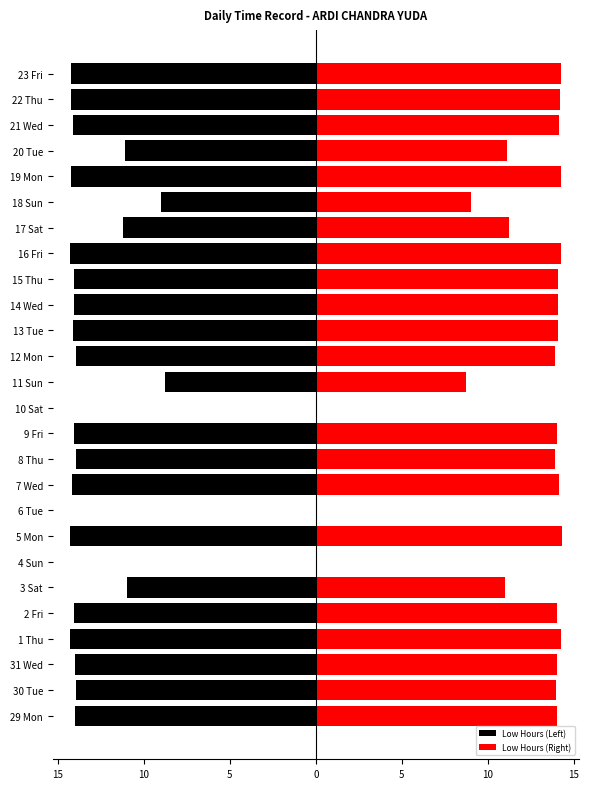

Which series has the largest range (max minus min)?

Low Hours (Left)